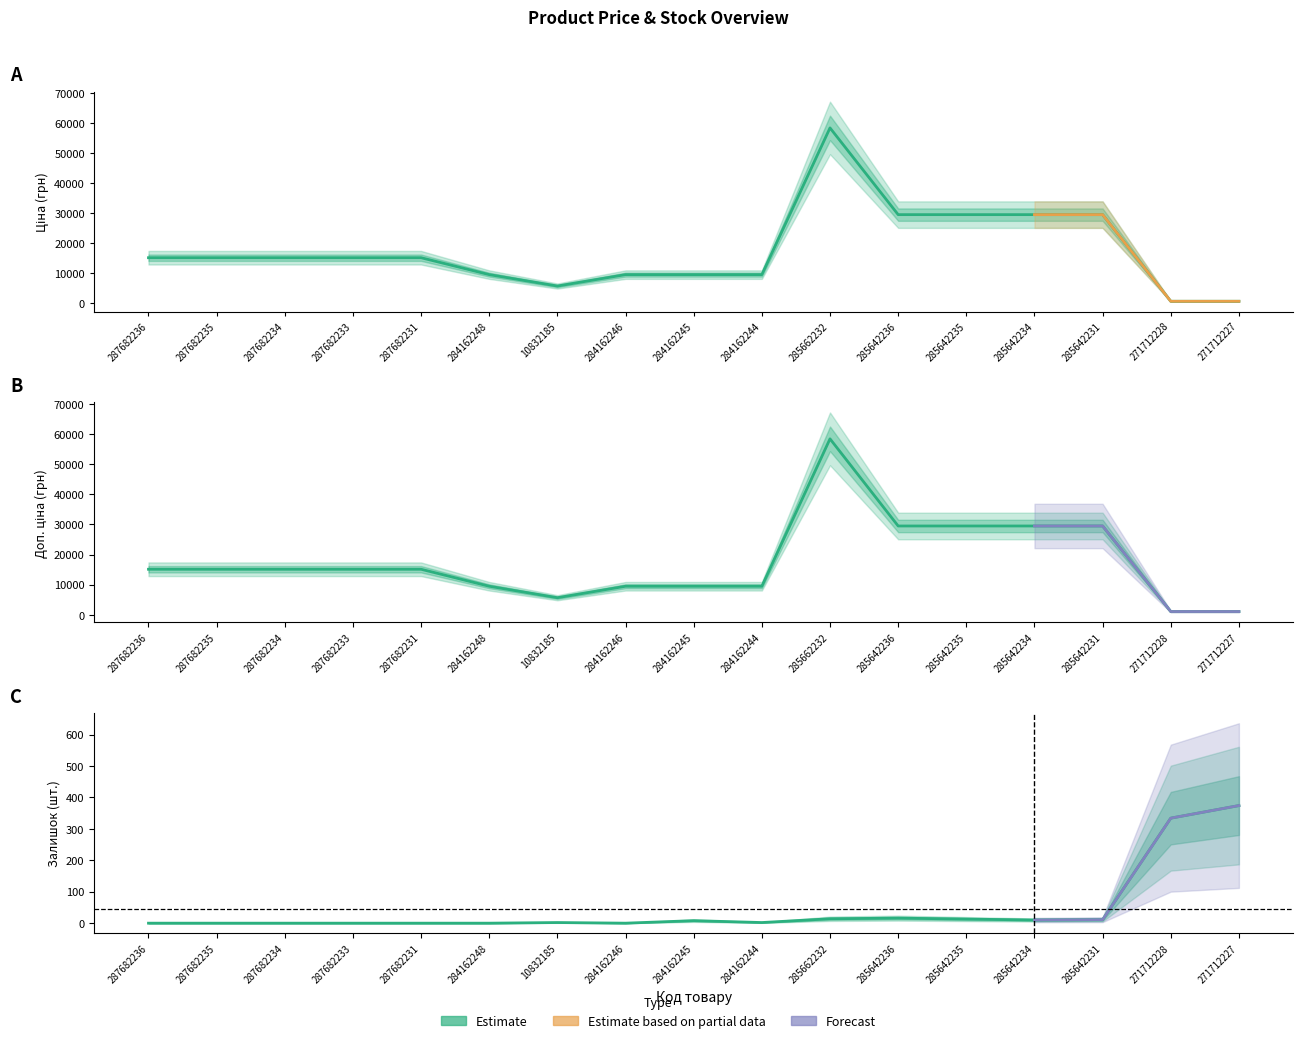

Which label corresponds to the largest value in the chart?

285662232